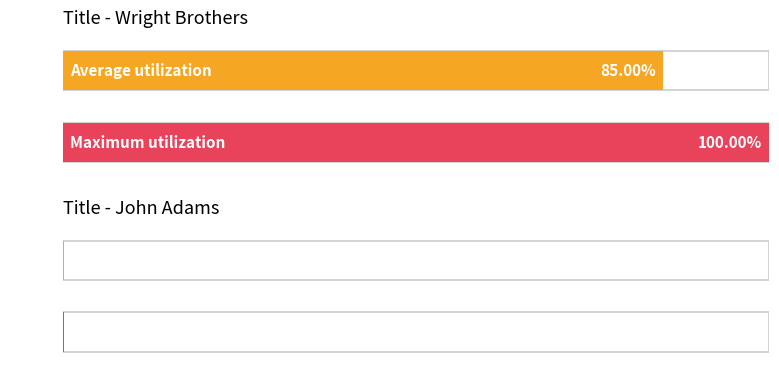

List the series in order of their peak value, highest first.

Wright Brothers, John Adams